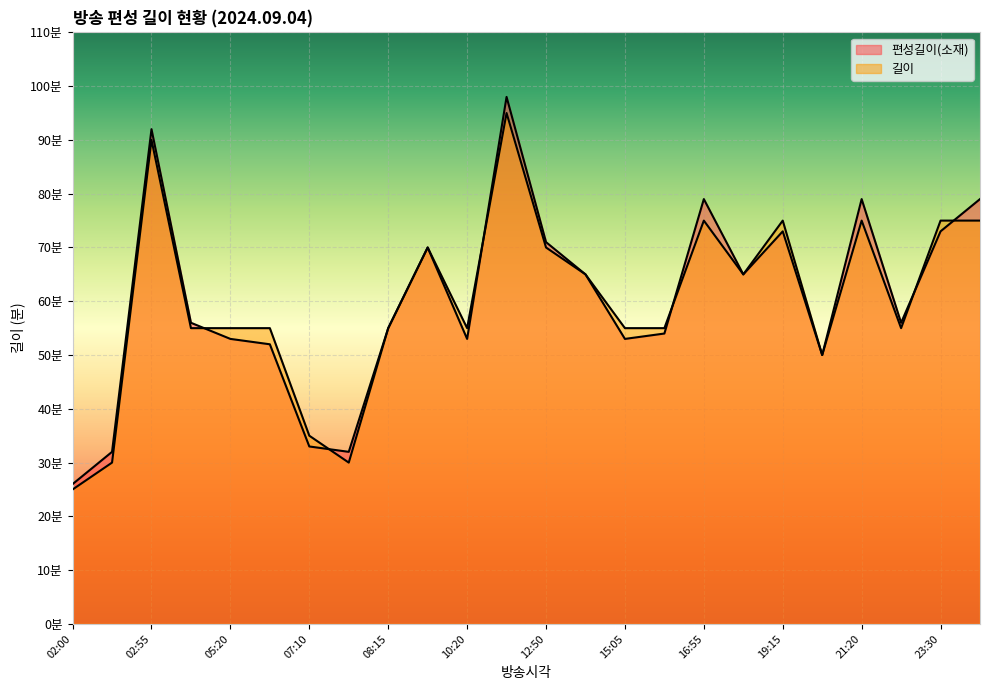

What is the value of the 길이 point at the 8th from the left?

30